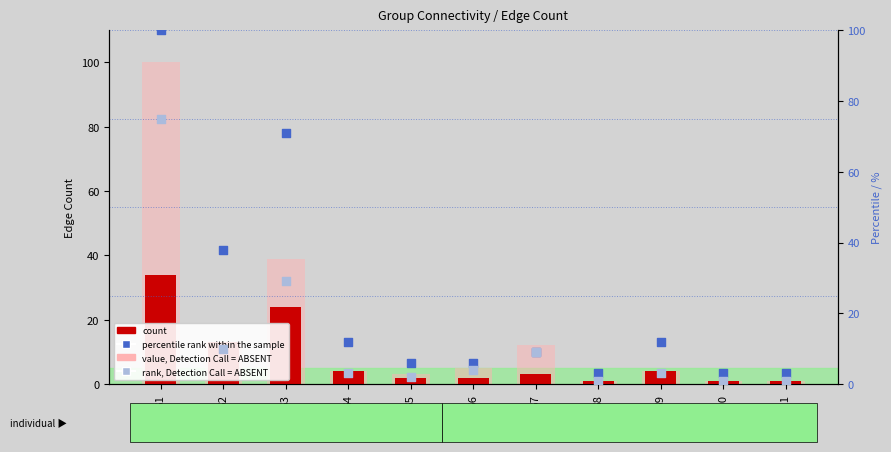

Which series has the largest total across all categories?

percentile rank within the sample